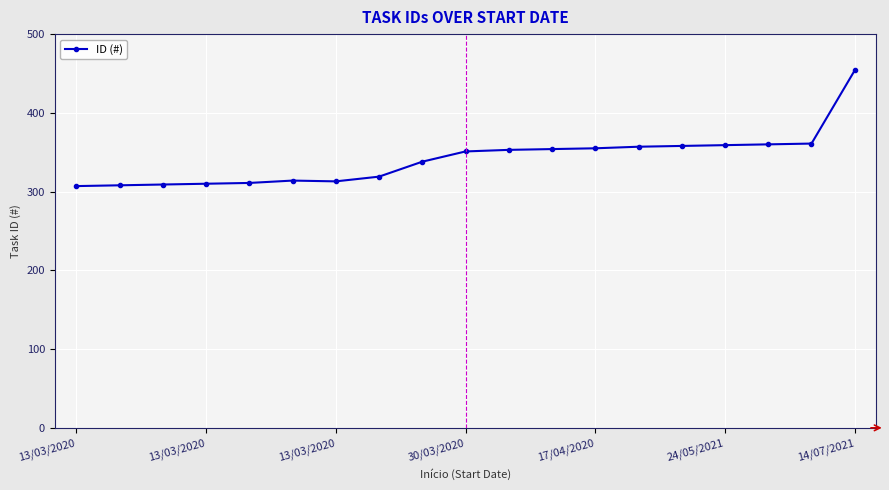

What is the maximum value shown in the chart?

454